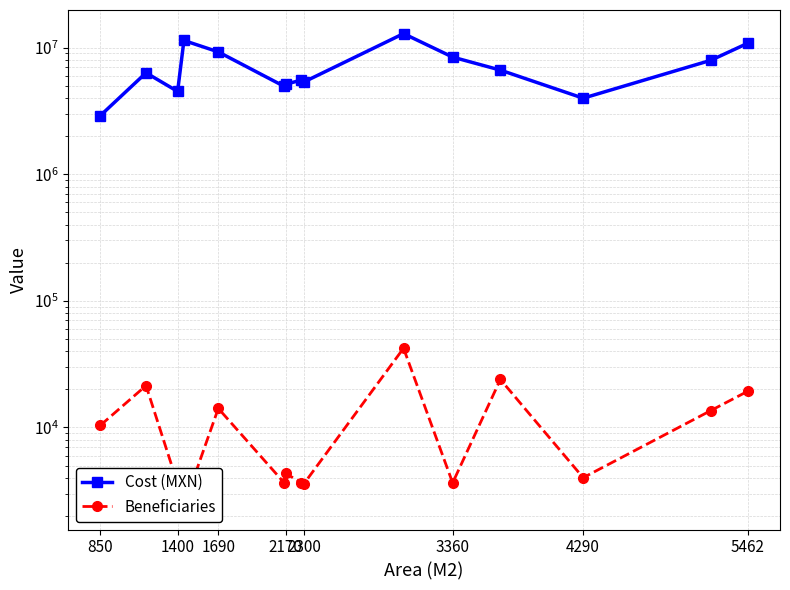

Is the value of Cost (MXN) at 1690 greater than the value of Beneficiaries at 850?

Yes